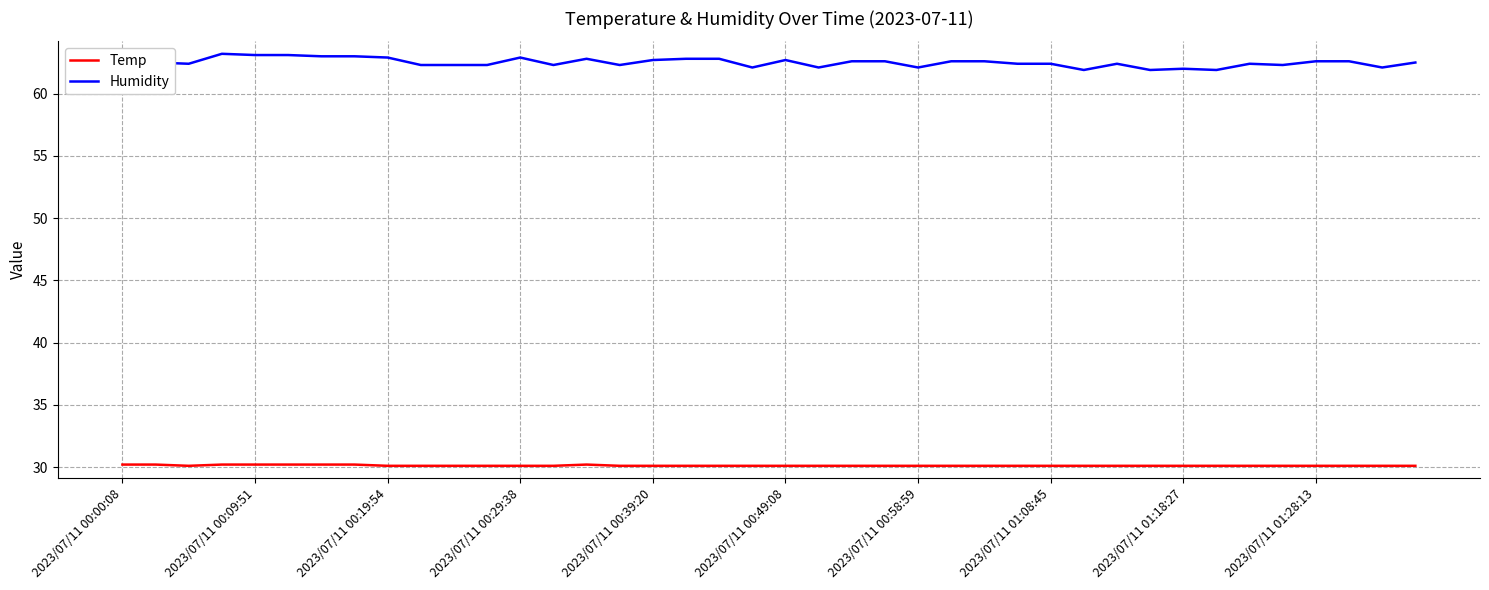

Rank the series by their average value, from lowest to highest.

Temp, Humidity